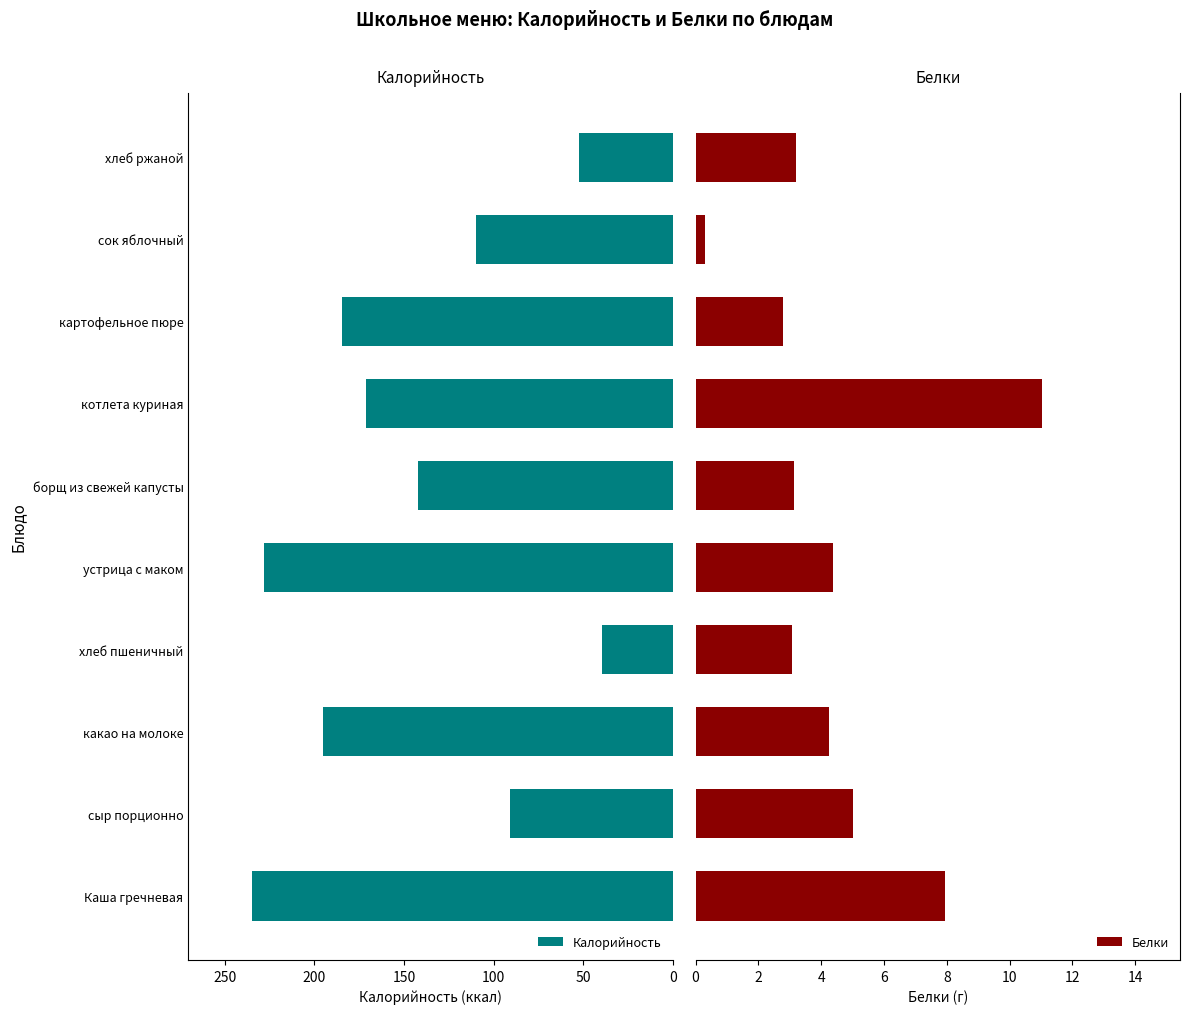

Which category has the lowest value in the Калорийность series?

хлеб пшеничный